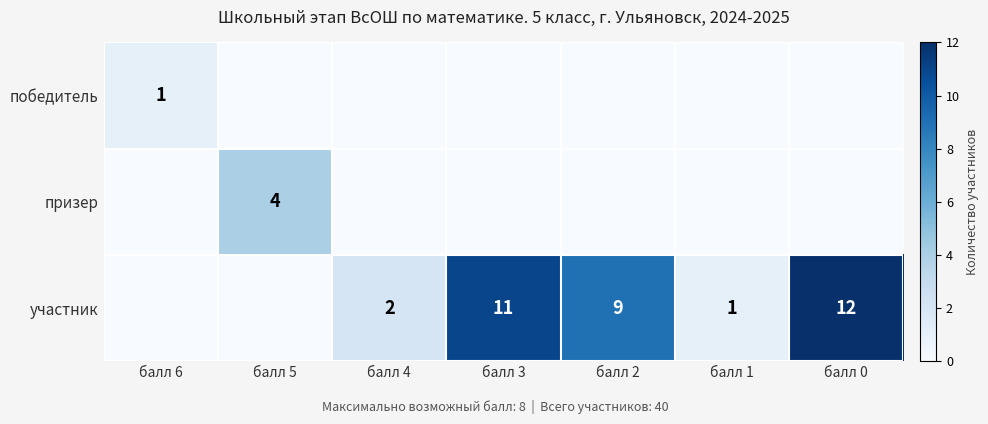

At which category is the sum across all series the highest?

балл 0